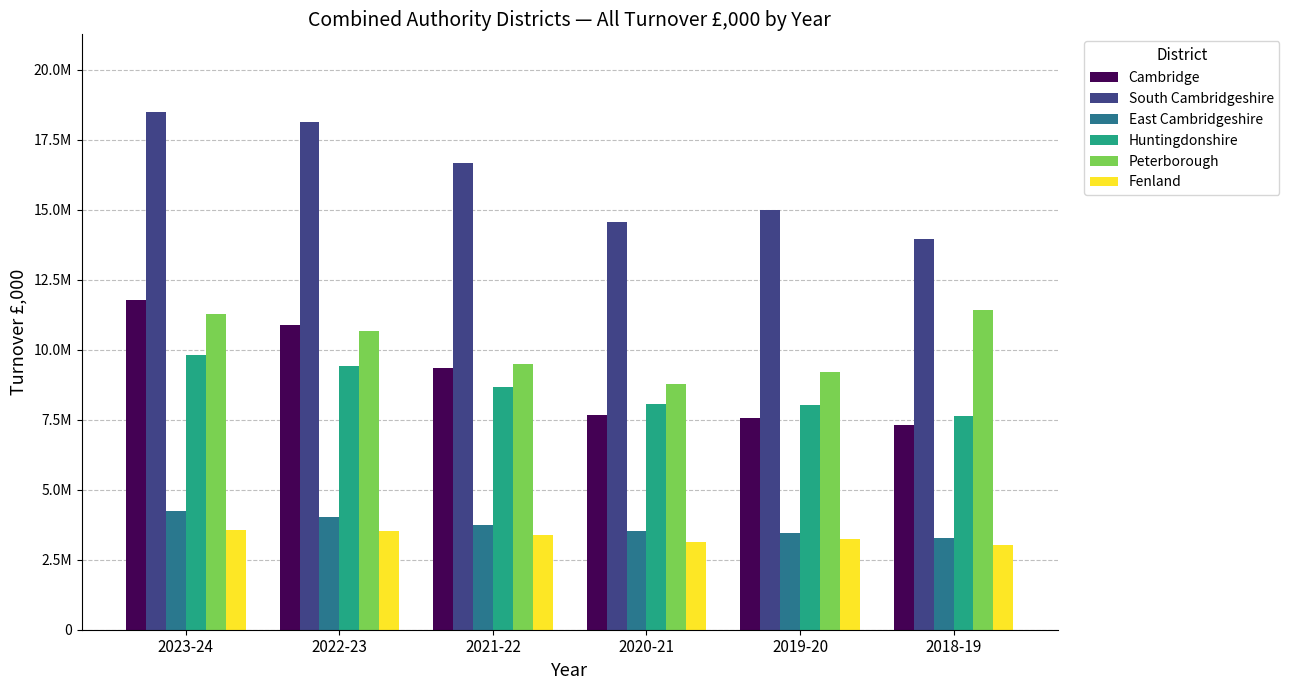

What are all the series names shown in the legend?

Cambridge, South Cambridgeshire, East Cambridgeshire, Huntingdonshire, Peterborough, Fenland